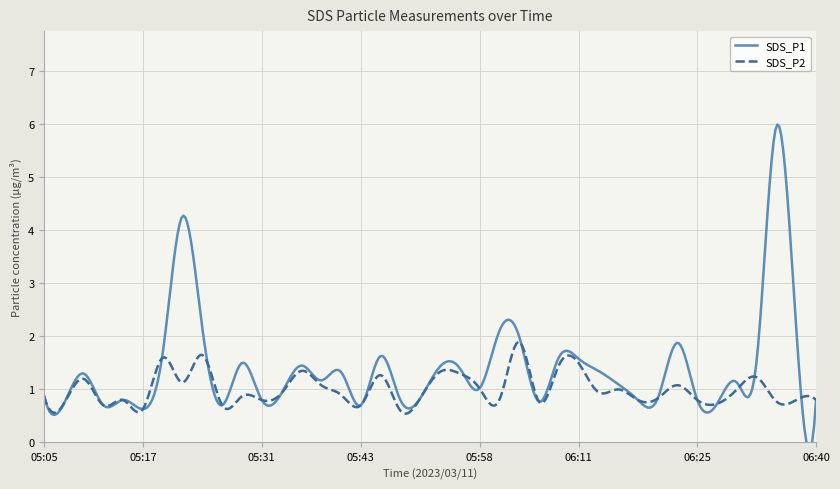

In SDS_P1, how many points are lower than both neighbors (excluding endpoints)?

12